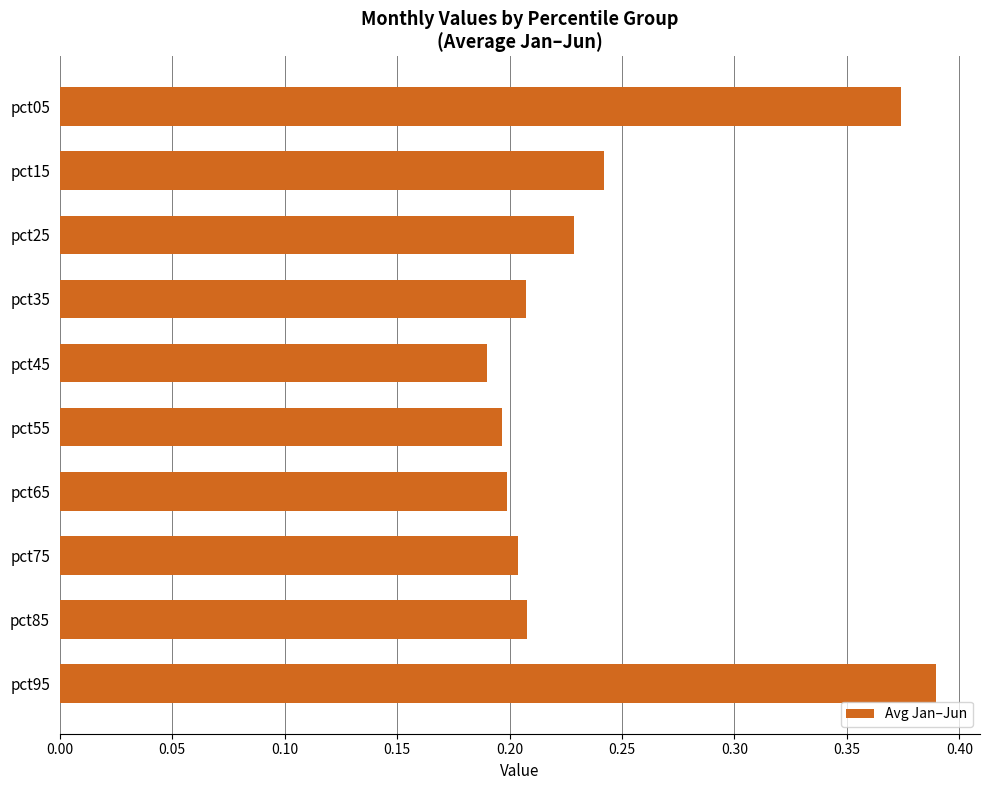

What is the sum of all values?

2.4